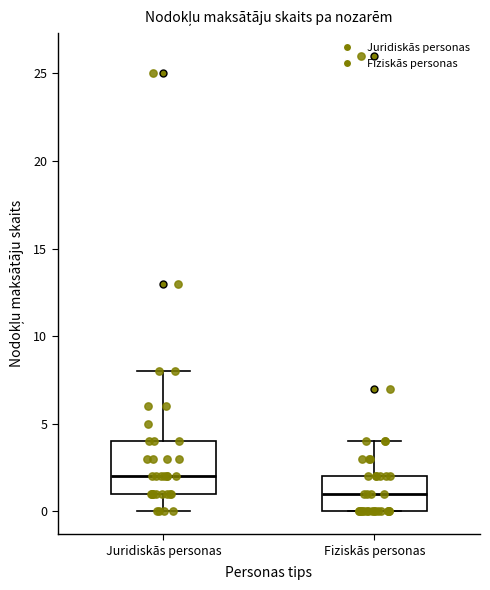

Reading left to right, read every box against the y-axis: the position of its median line, the range the box covers, and the ends of its whiskers. The values are not printed on the chart, so give them approximately, as read against the axis.

Juridiskās personas: median 2, box 1 to 4, whiskers 0 to 8
Fiziskās personas: median 1, box 0 to 2, whiskers 0 to 4